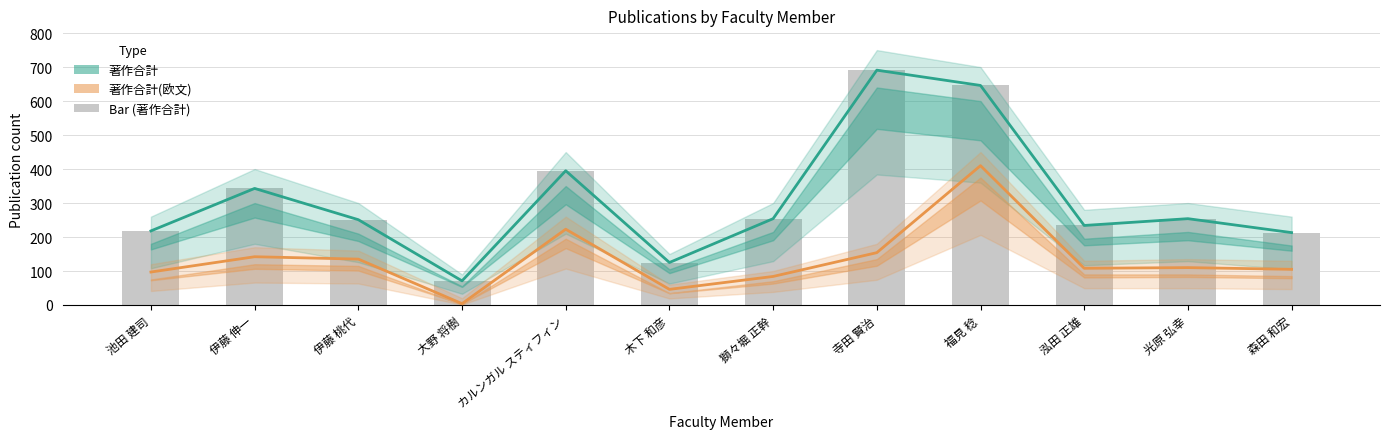

At which label does 著作合計(欧文) first exceed 110?

伊藤 伸一